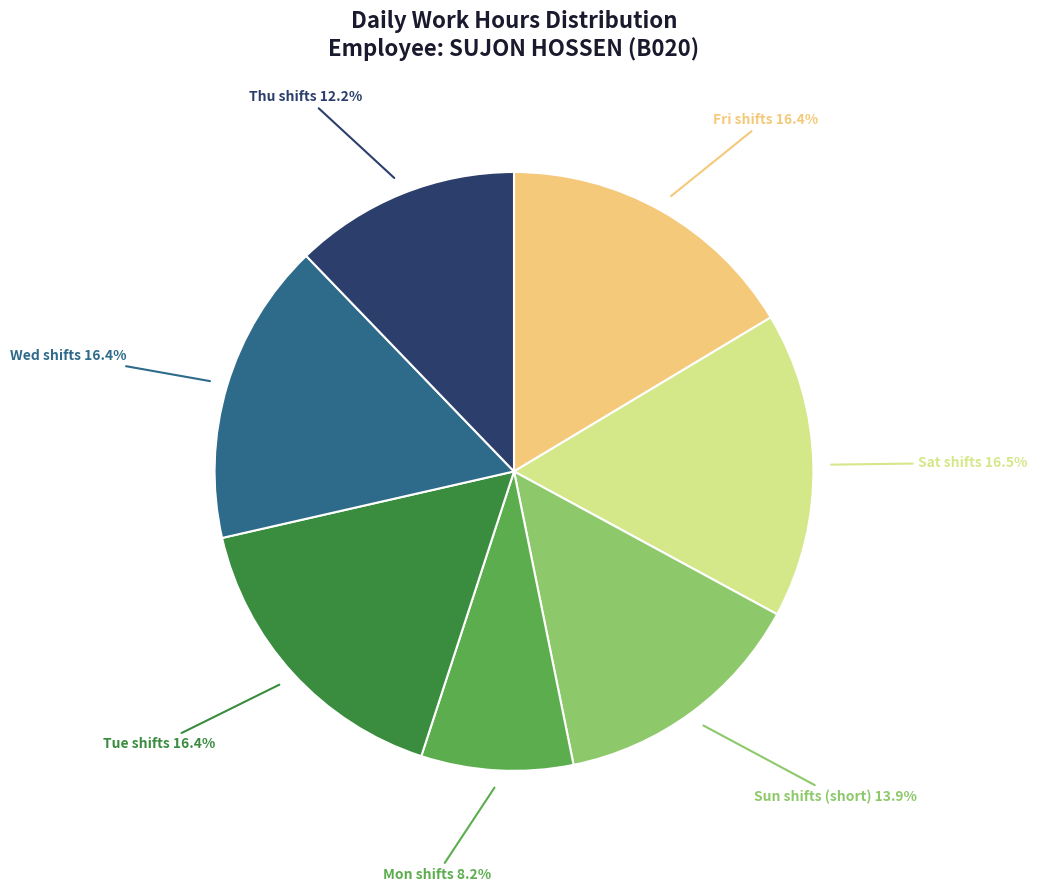

Is there a majority slice in this chart?

No